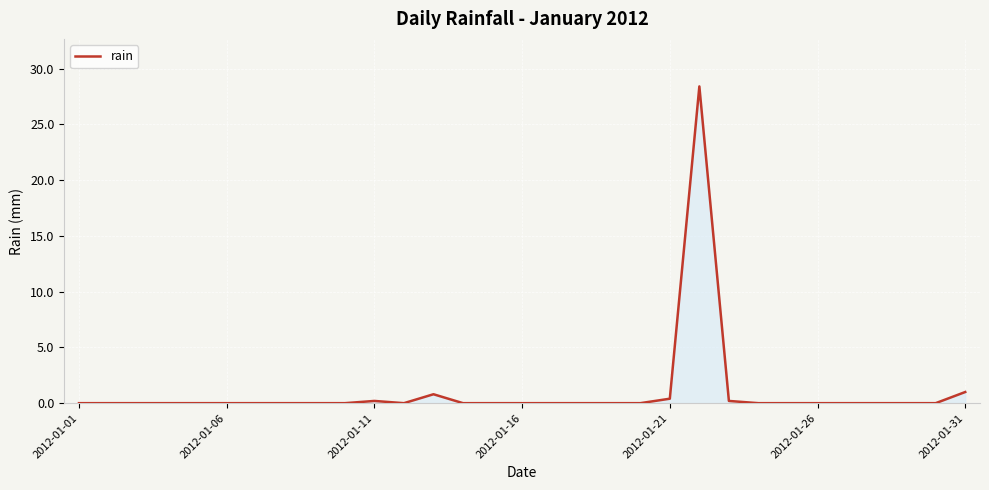

What is the sum of all values?

31.0